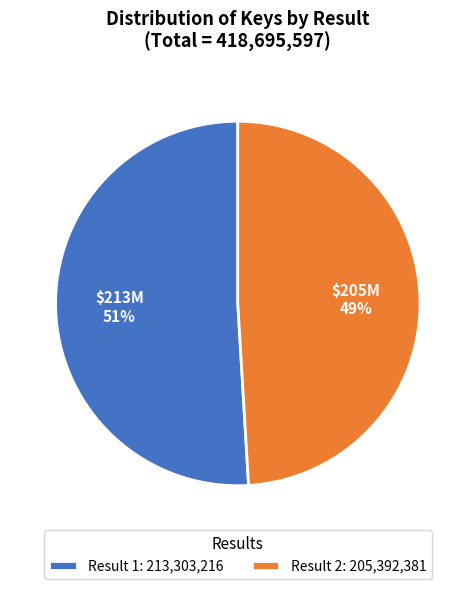

Is it true that Result 1: 213,303,216 is 37% of the pie?

False